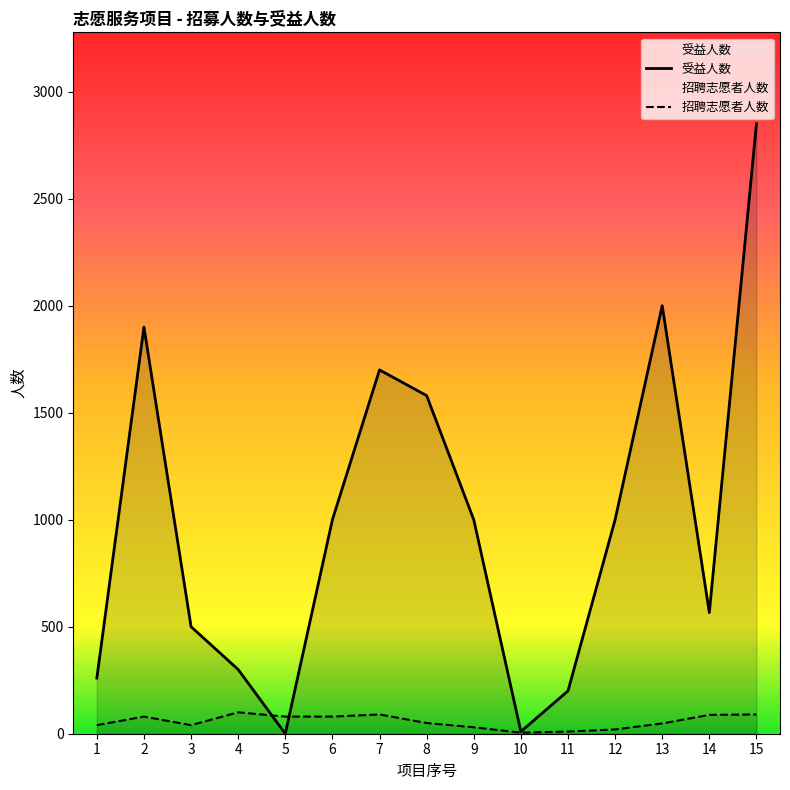

At which label does 受益人数 first exceed 1000?

2